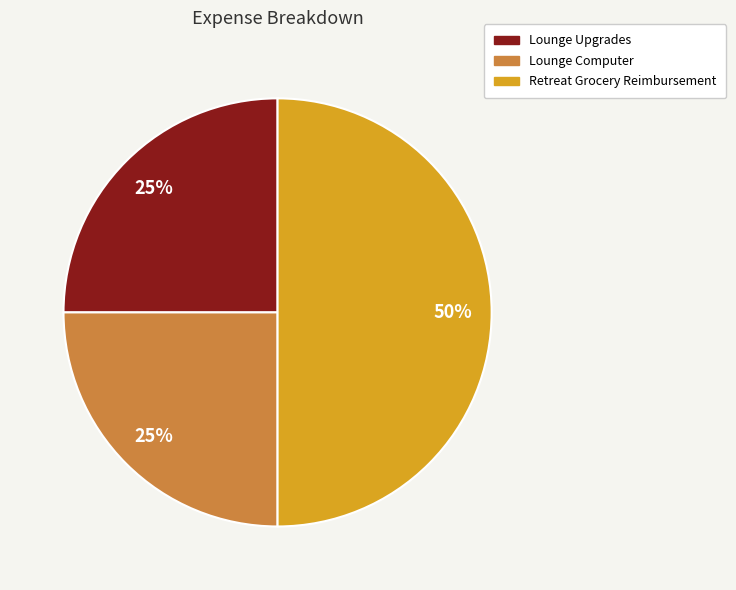

Does Lounge Upgrades represent more than half of the total?

No